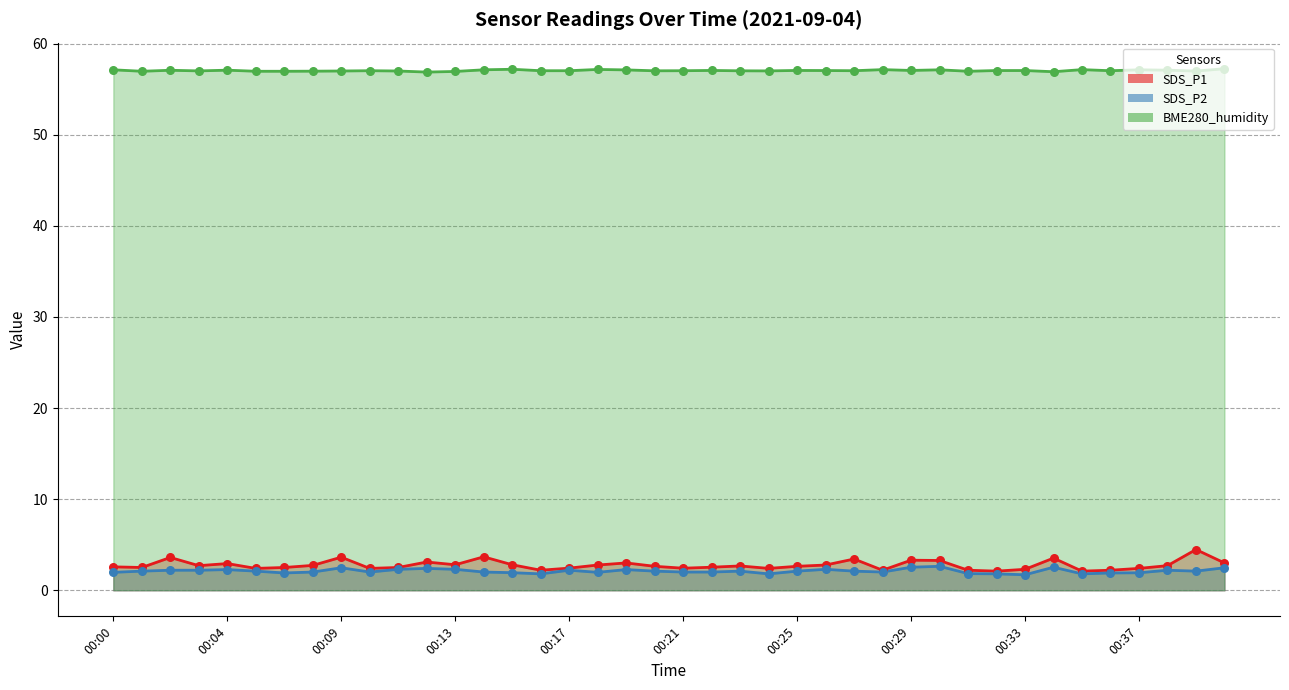

Is the value of SDS_P1 at 00:28 greater than the value of SDS_P2 at 00:20?

Yes